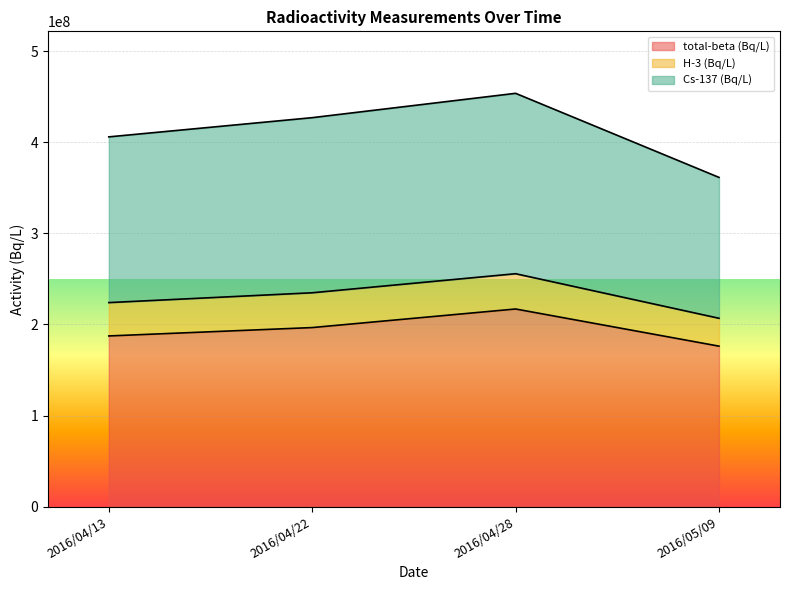

True or false: Cs-137 (Bq/L) and total-beta (Bq/L) cross at least once.

False